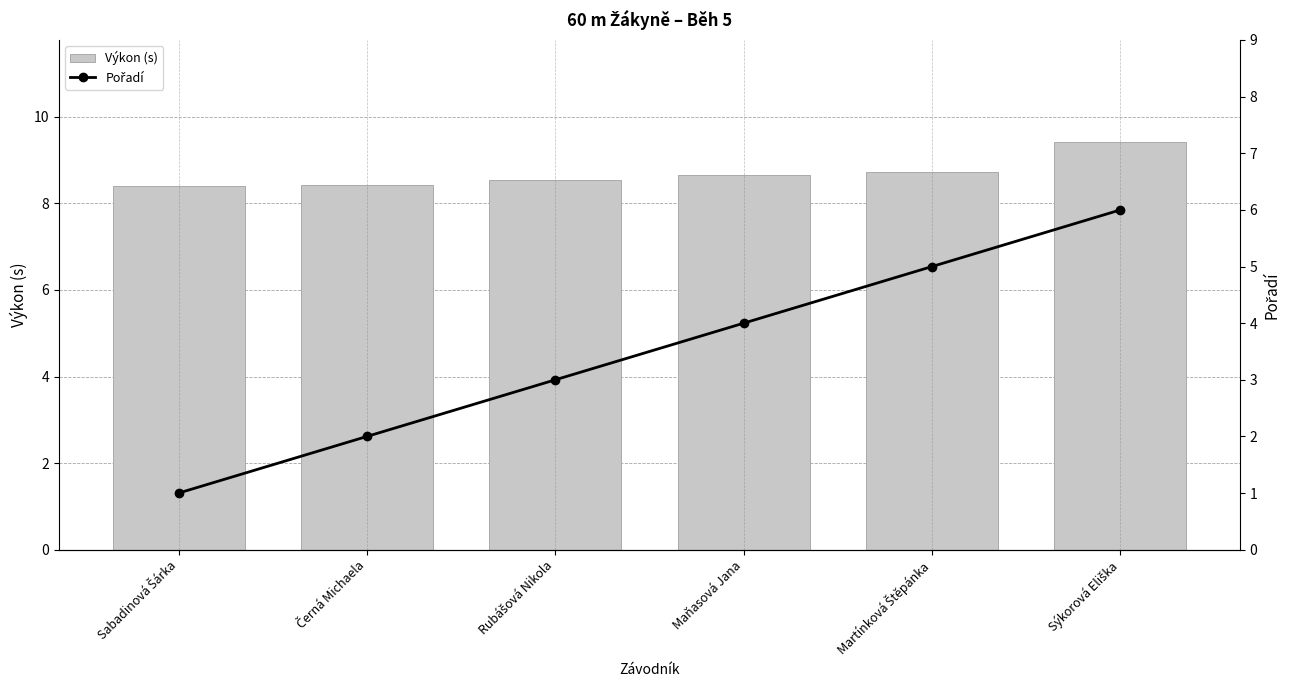

The Výkon (s) series shows 4.9 at Rubášová Nikola. True or false?

False